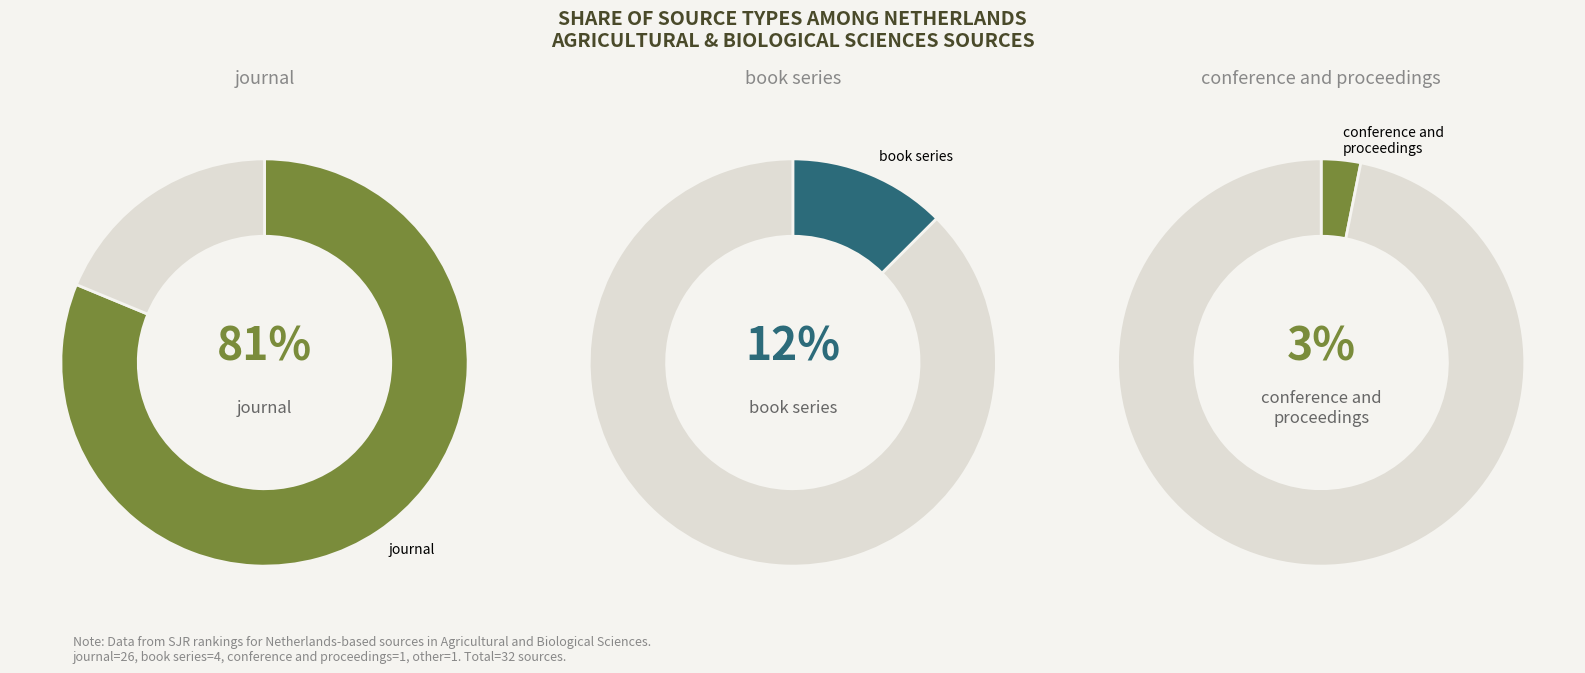

Which slice is the largest?

journal